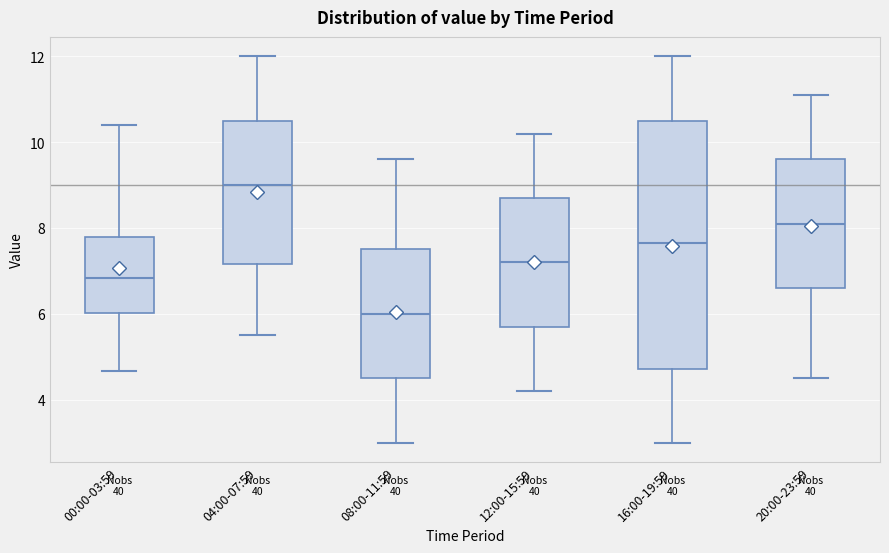

Reading left to right, read every box against the y-axis: the position of its median line, the range the box covers, and the ends of its whiskers. The values are not printed on the chart, so give them approximately, as read against the axis.

00:00-03:59: median 6.8, box 6.0 to 7.8, whiskers 4.6 to 10.4
04:00-07:59: median 9.0, box 7.2 to 10.6, whiskers 5.6 to 12.0
08:00-11:59: median 6.0, box 4.6 to 7.6, whiskers 3.0 to 9.6
12:00-15:59: median 7.2, box 5.8 to 8.8, whiskers 4.2 to 10.2
16:00-19:59: median 7.6, box 4.8 to 10.6, whiskers 3.0 to 12.0
20:00-23:59: median 8.2, box 6.6 to 9.6, whiskers 4.6 to 11.2